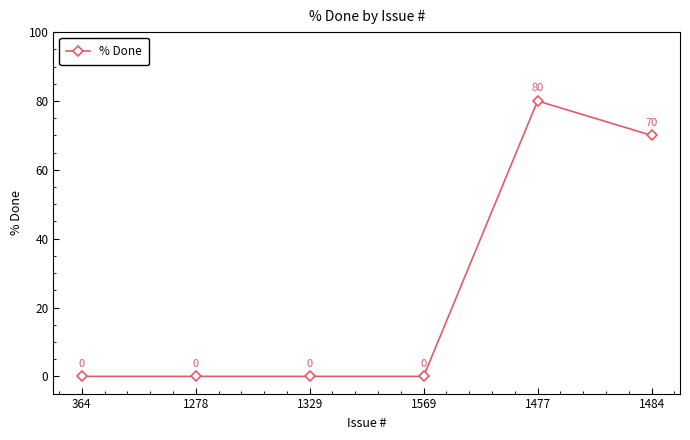

Count the values in the range 0 to 70.

5